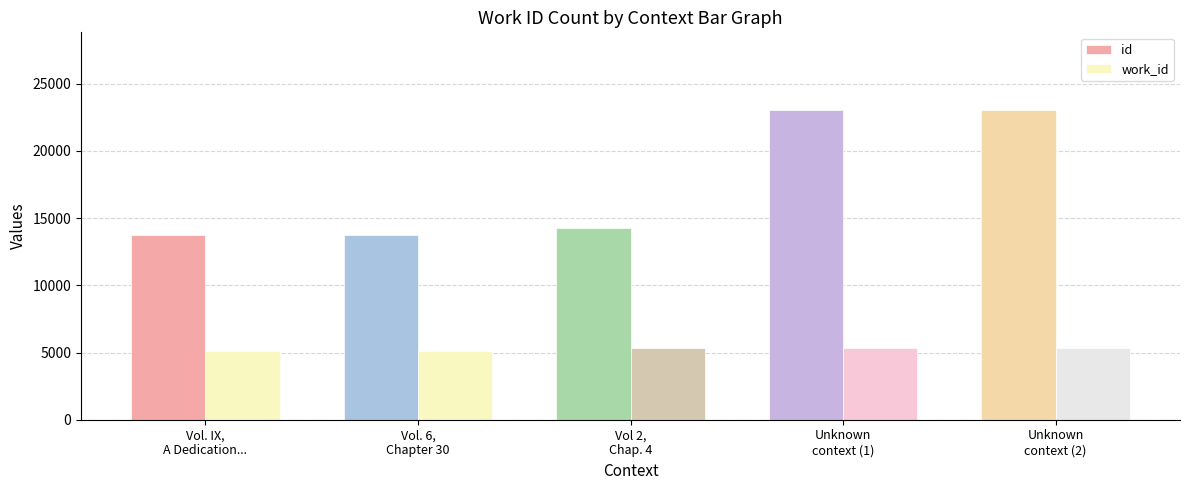

Rank the series by their average value, from highest to lowest.

id, work_id